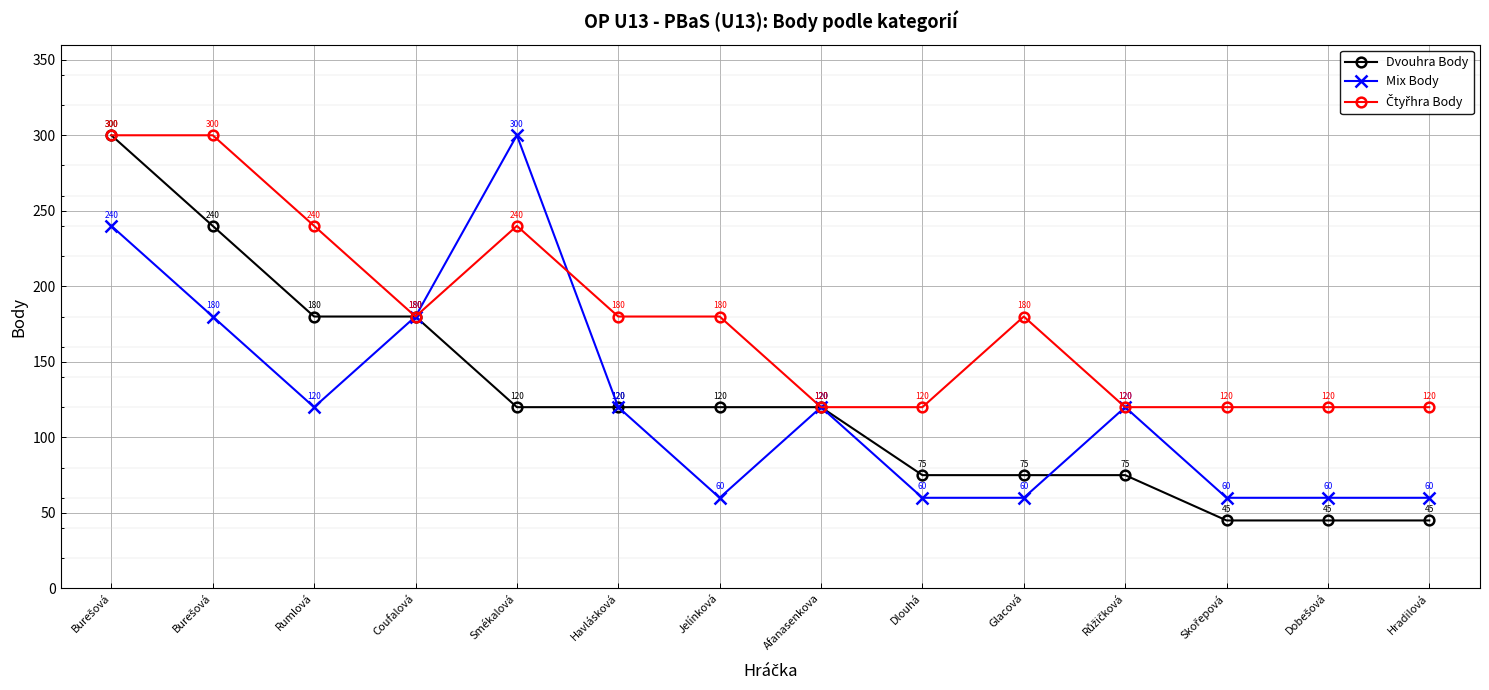

What is the greatest value displayed?

300